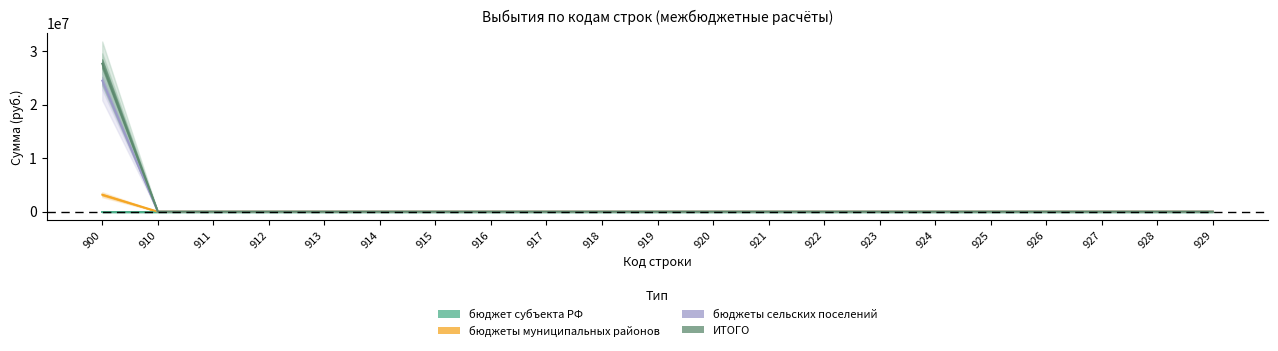

What is the sum of all бюджеты муниципальных районов values?

3166584.5